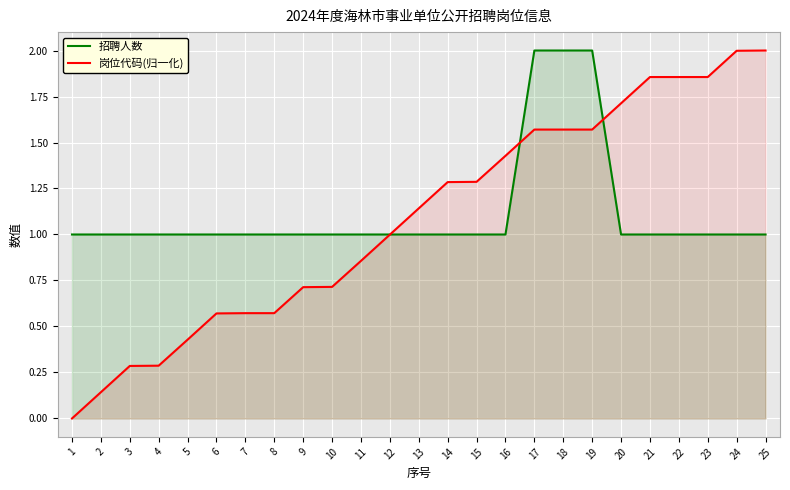

Reading left to right, extract all data points from this chart.

招聘人数: 1.0	1.0	1.0	1.0	1.0	1.0	1.0	1.0	1.0	1.0	1.0	1.0	1.0	1.0	1.0	1.0	2.0	2.0	2.0	1.0	1.0	1.0	1.0	1.0	1.0
岗位代码(归一化): 0.0	0.1	0.3	0.3	0.4	0.6	0.6	0.6	0.7	0.7	0.9	1.0	1.1	1.3	1.3	1.4	1.6	1.6	1.6	1.7	1.9	1.9	1.9	2.0	2.0